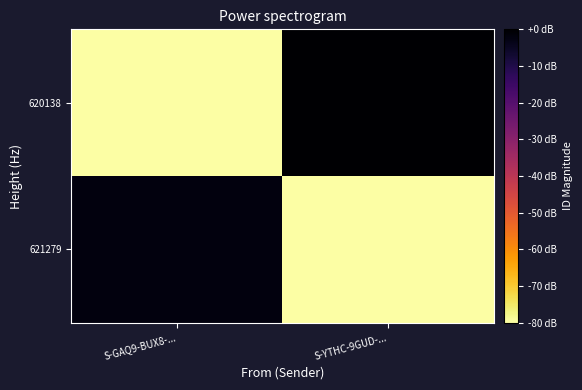

Which has a higher value, S-GAQ9-BUX8-... or S-YTHC-9GUD-...?

S-GAQ9-BUX8-...